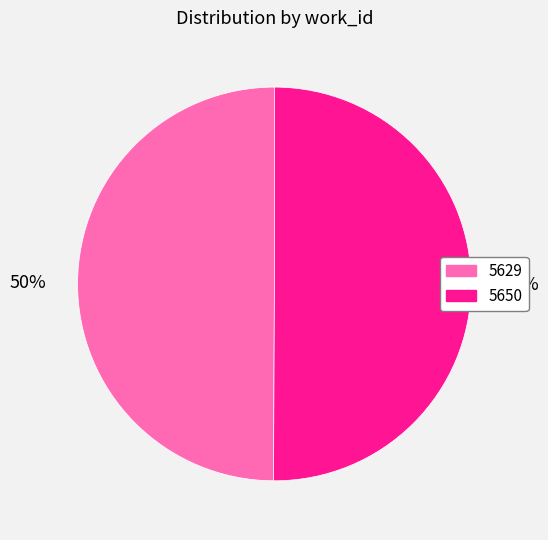

To the nearest percent, what is the combined percentage of 5629 and 5650?

100%